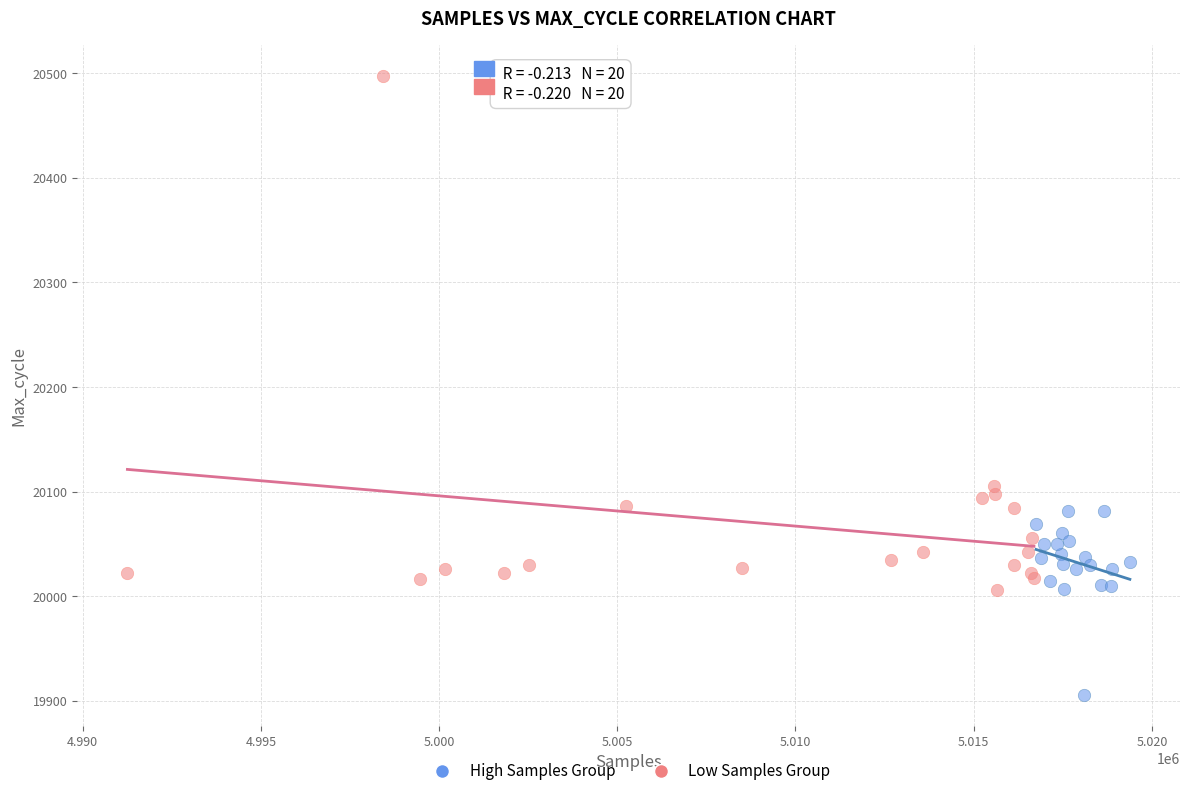

Which series contains the lowest Y value?

High Samples Group